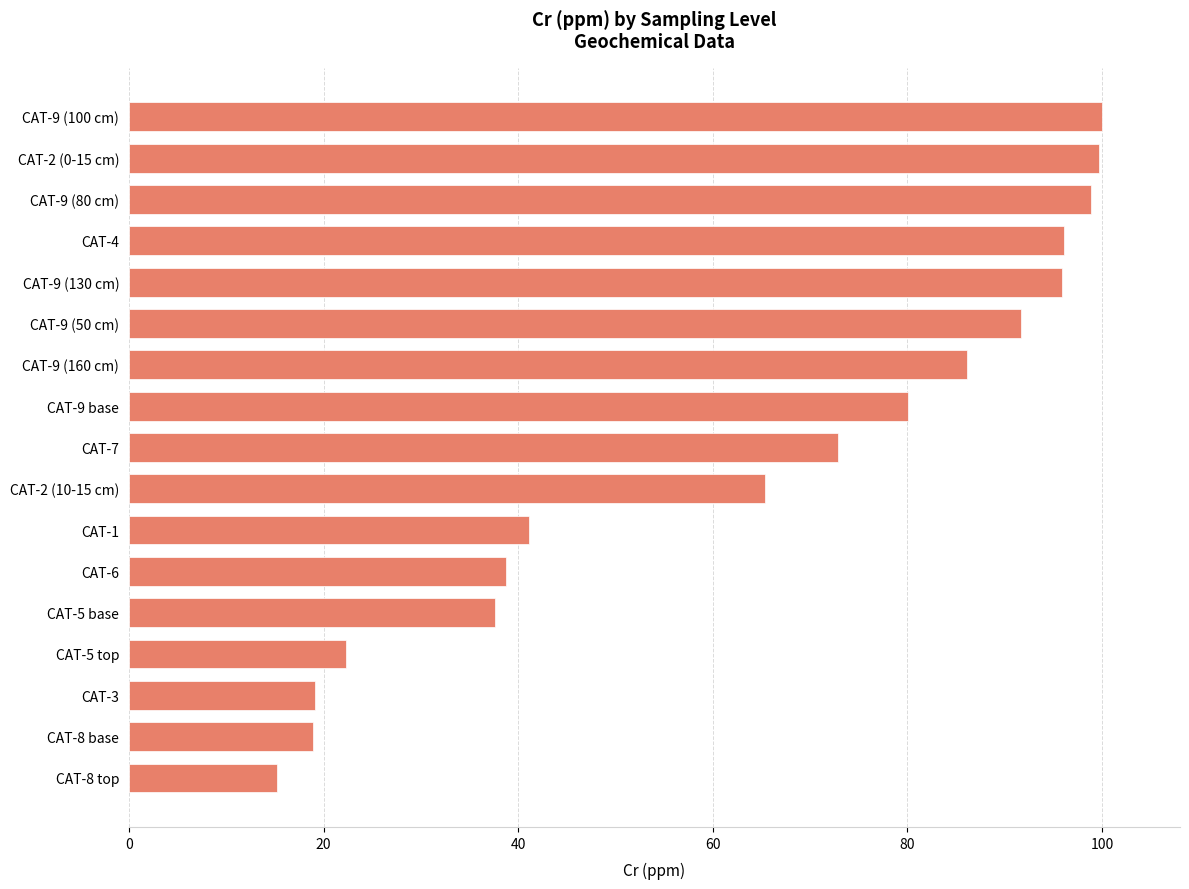

True or false: the data shows 30.6 at CAT-5 top.

False